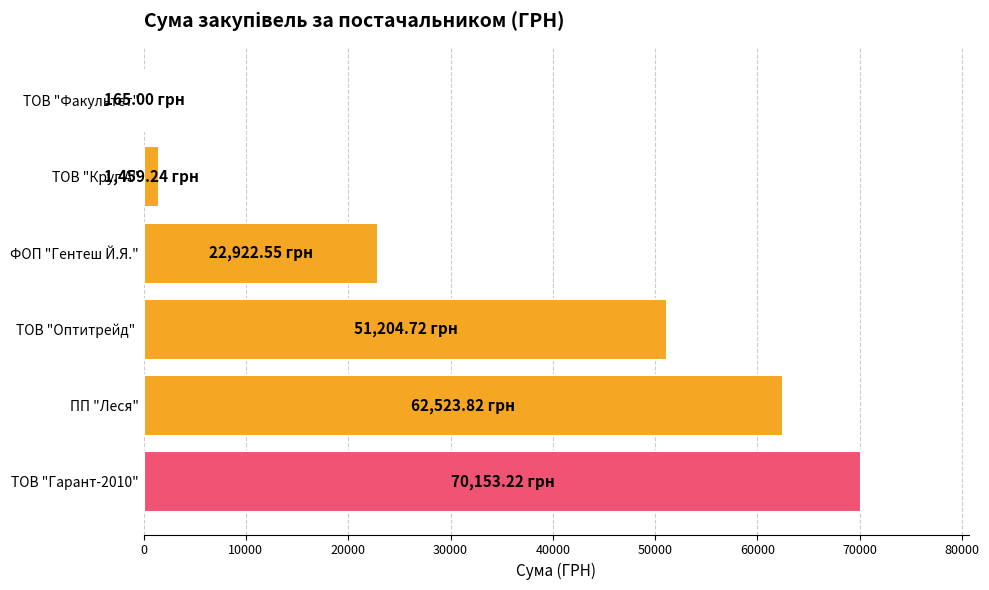

What is the ratio of the value at ФОП "Гентеш Й.Я." to the value at ПП "Леся"?

0.4